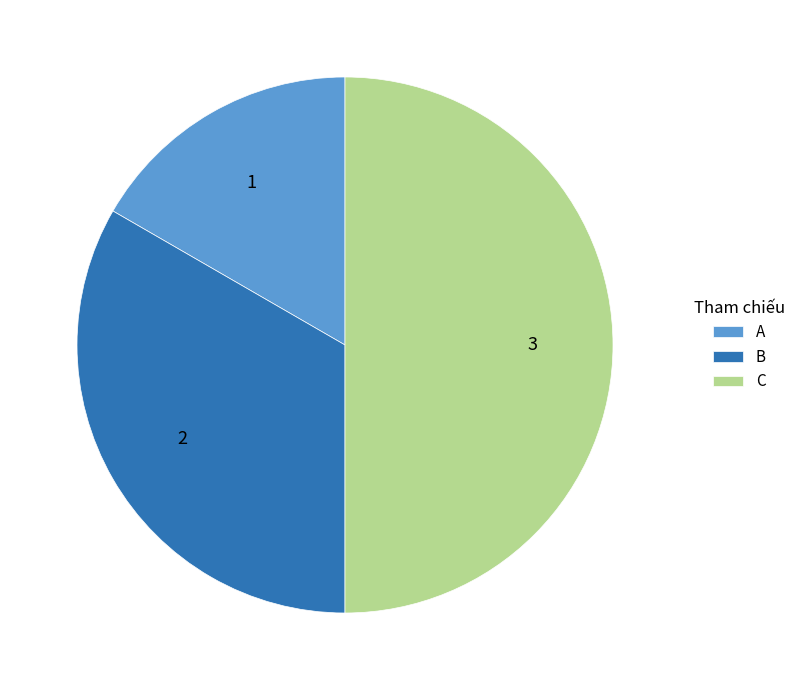

Is B the majority of the pie?

No